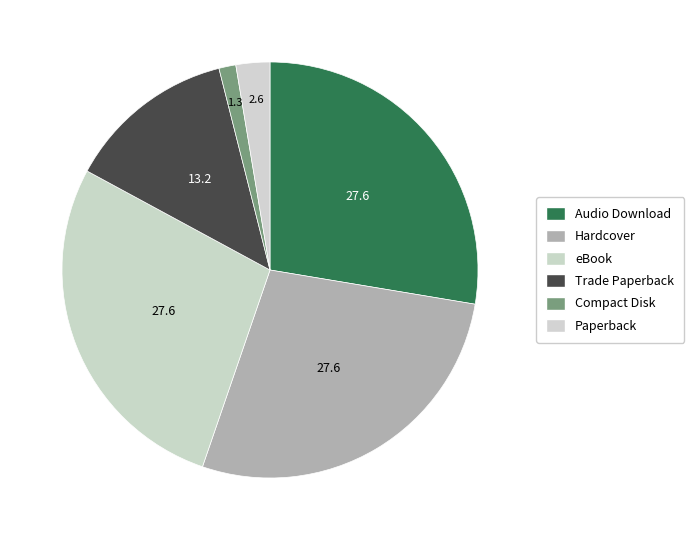

The eBook slice represents 17% of the pie. True or false?

False